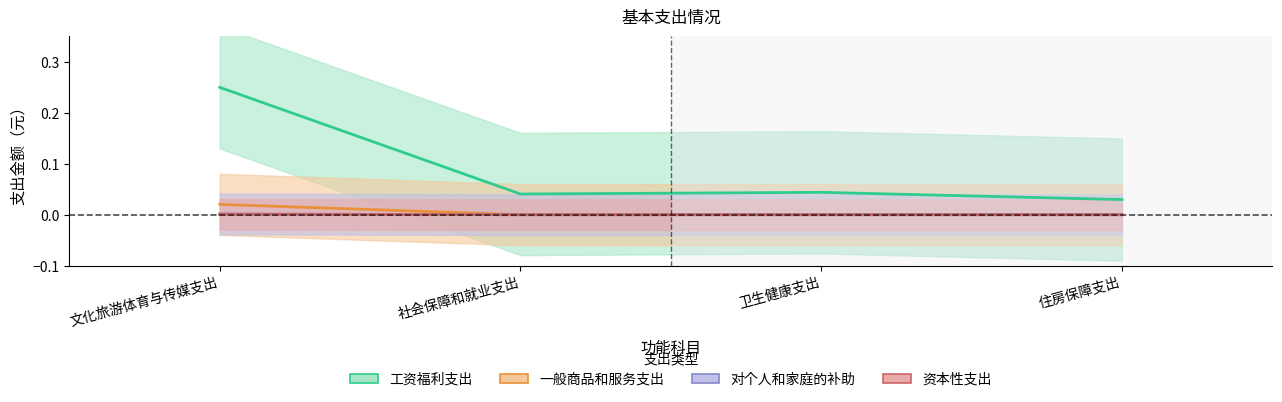

Is this an area chart (filled region under the line)?

No